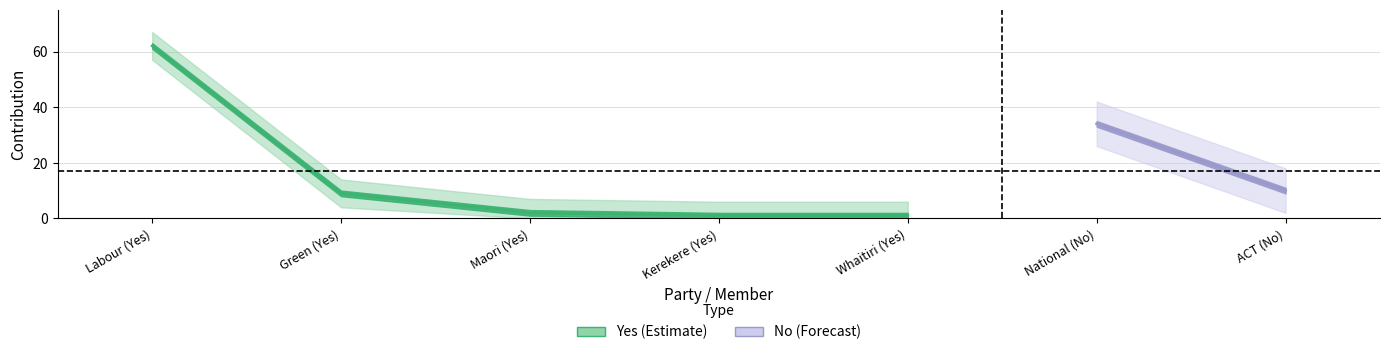

True or false: Yes (Independent) has more than 1 points higher than both neighbors.

False